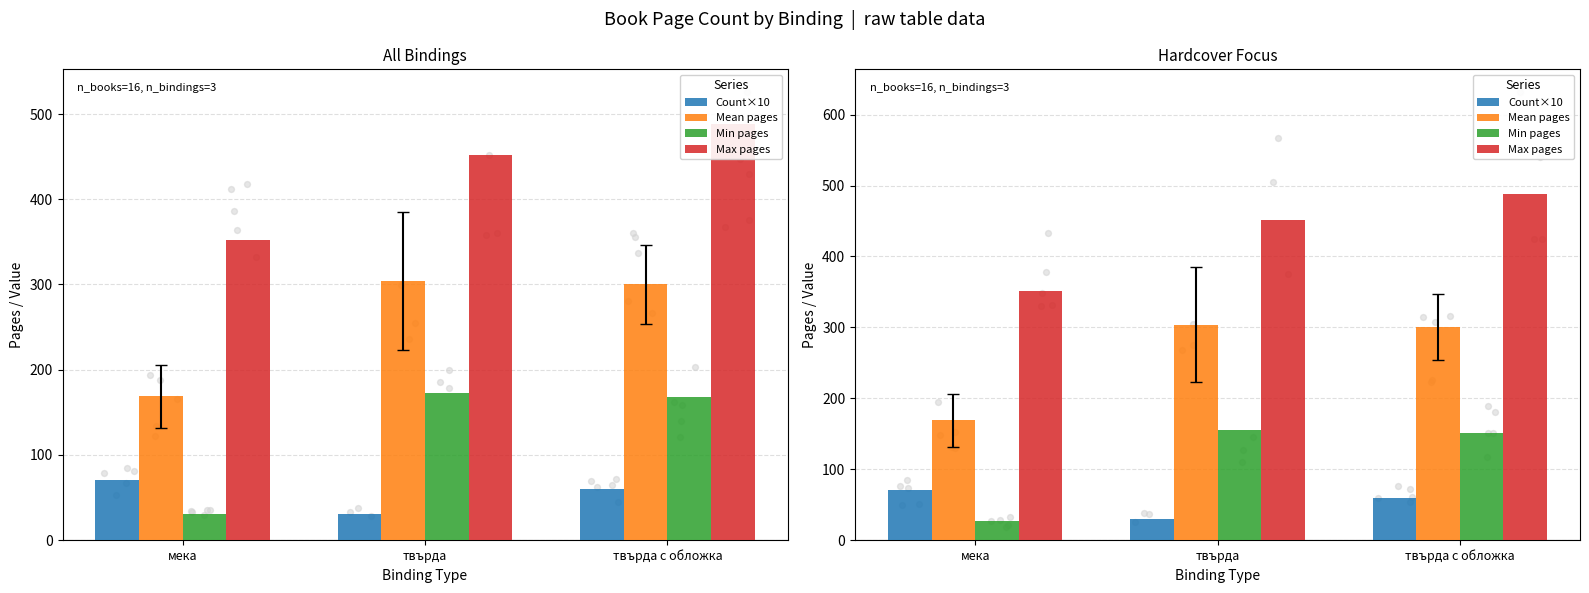

What are all the series names shown in the legend?

Count×10, Mean pages, Min pages, Max pages